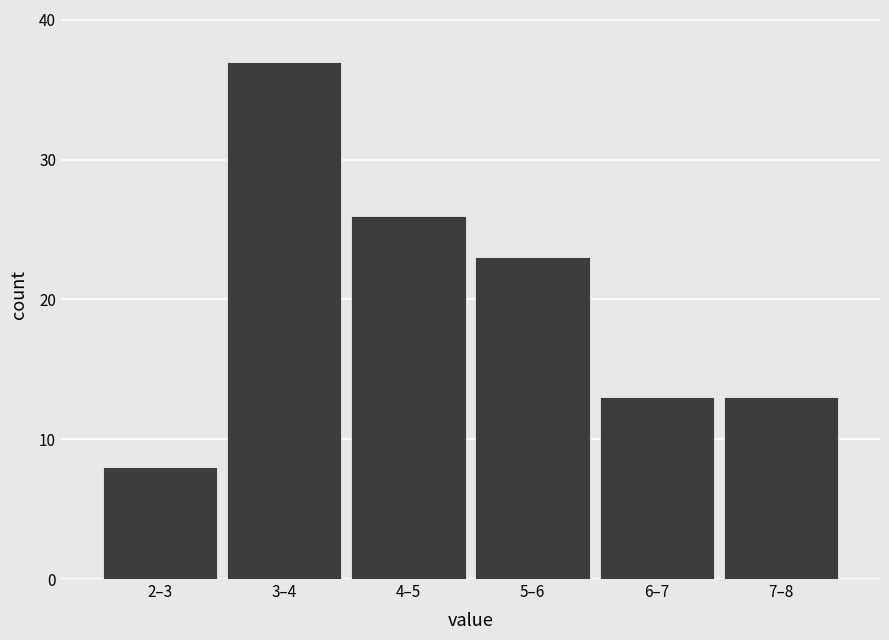

Reading left to right, extract all data points from this chart.

8	37	26	23	13	13